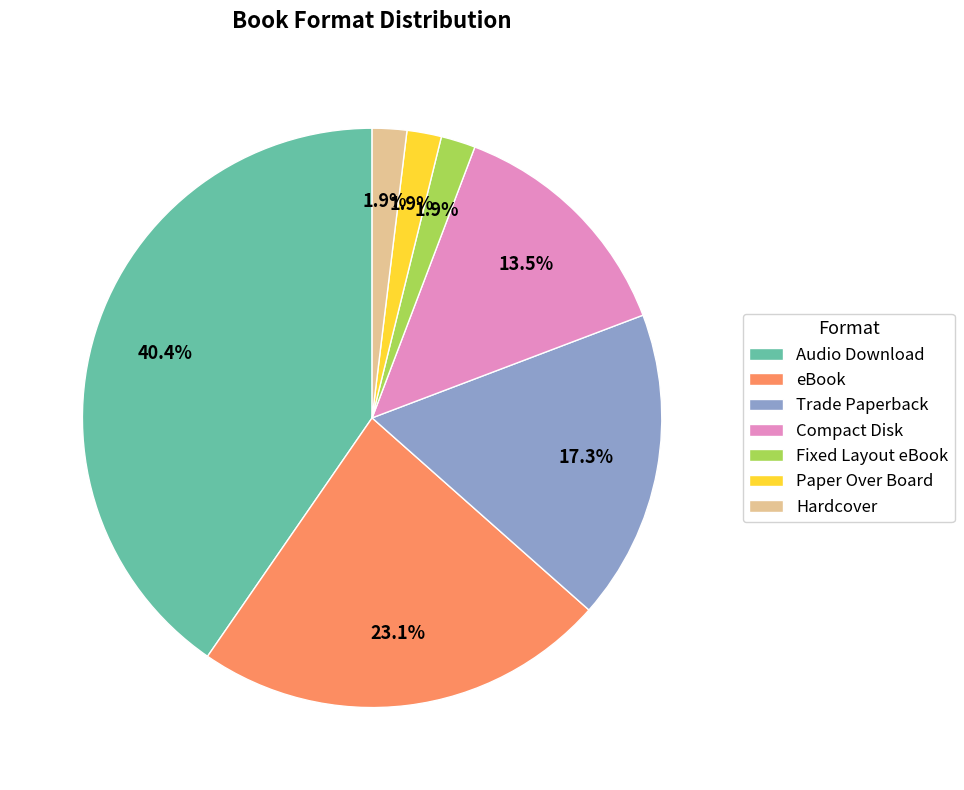

To the nearest percent, what is the difference between the largest and smallest slice percentages?

38%